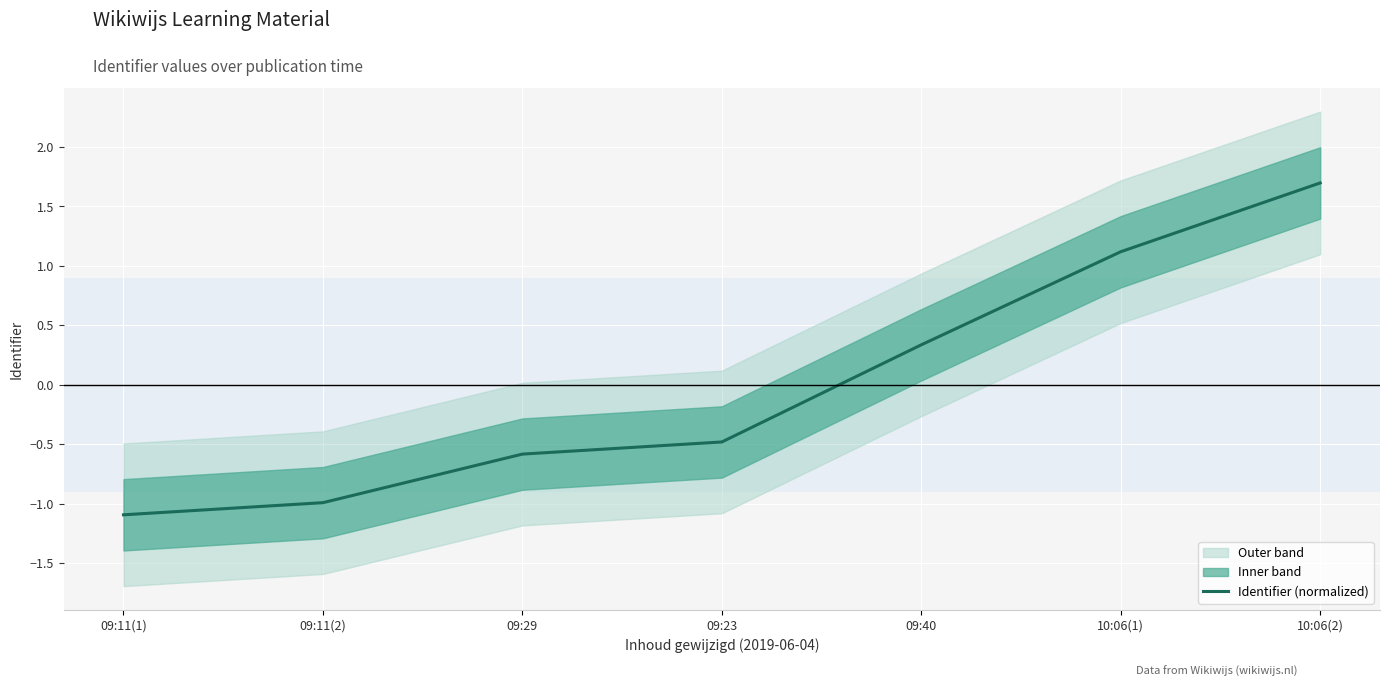

Which category has the highest value across all series?

10:06(2)